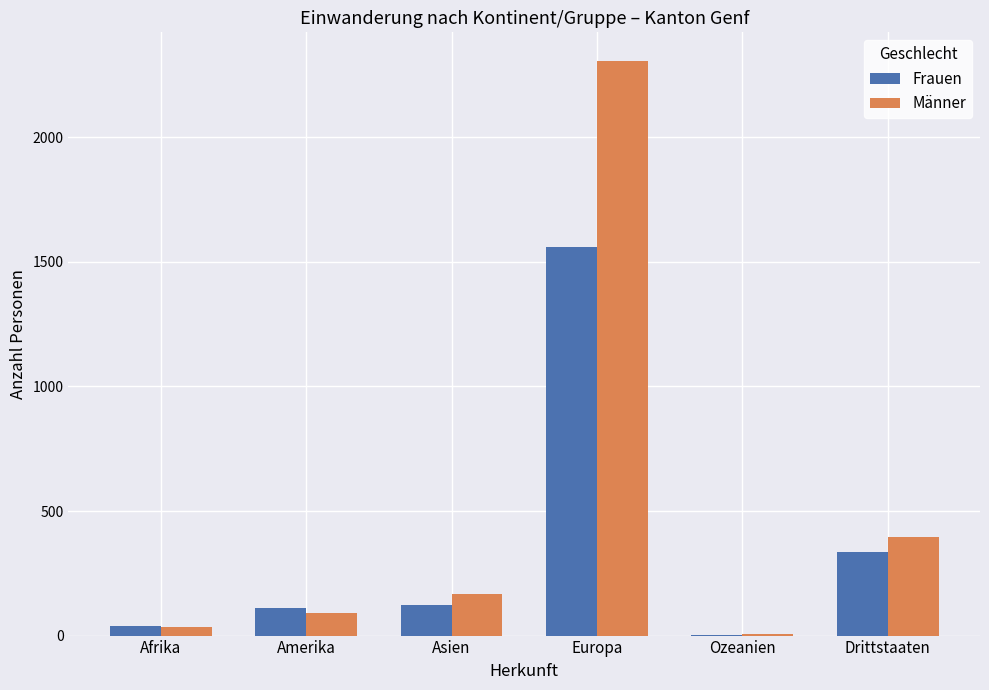

Count the number of categories in the chart.

6